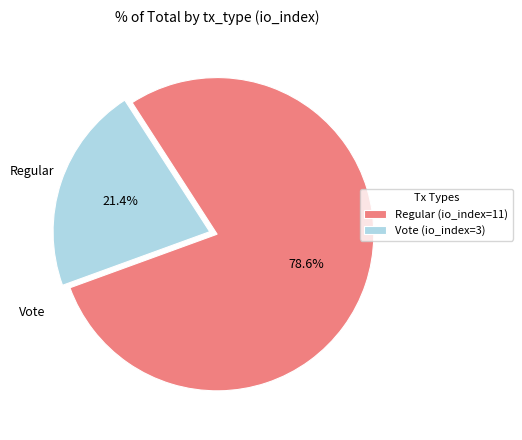

To the nearest percent, what is the difference between the Regular (io_index=11) and Vote (io_index=3) slice percentages?

57%